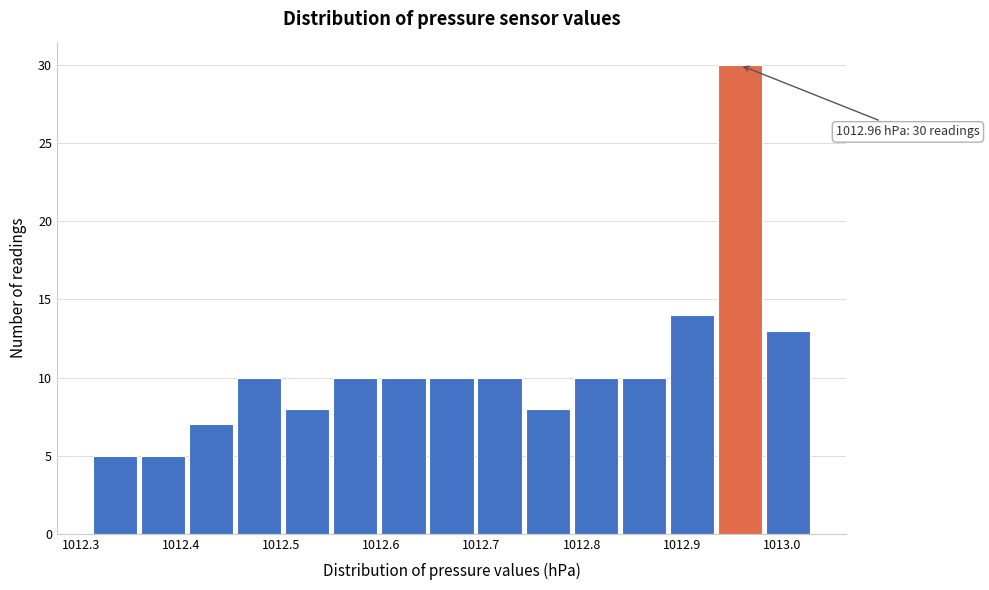

Over which range of the x-axis is the bar tallest?

1012.934 to 1012.982